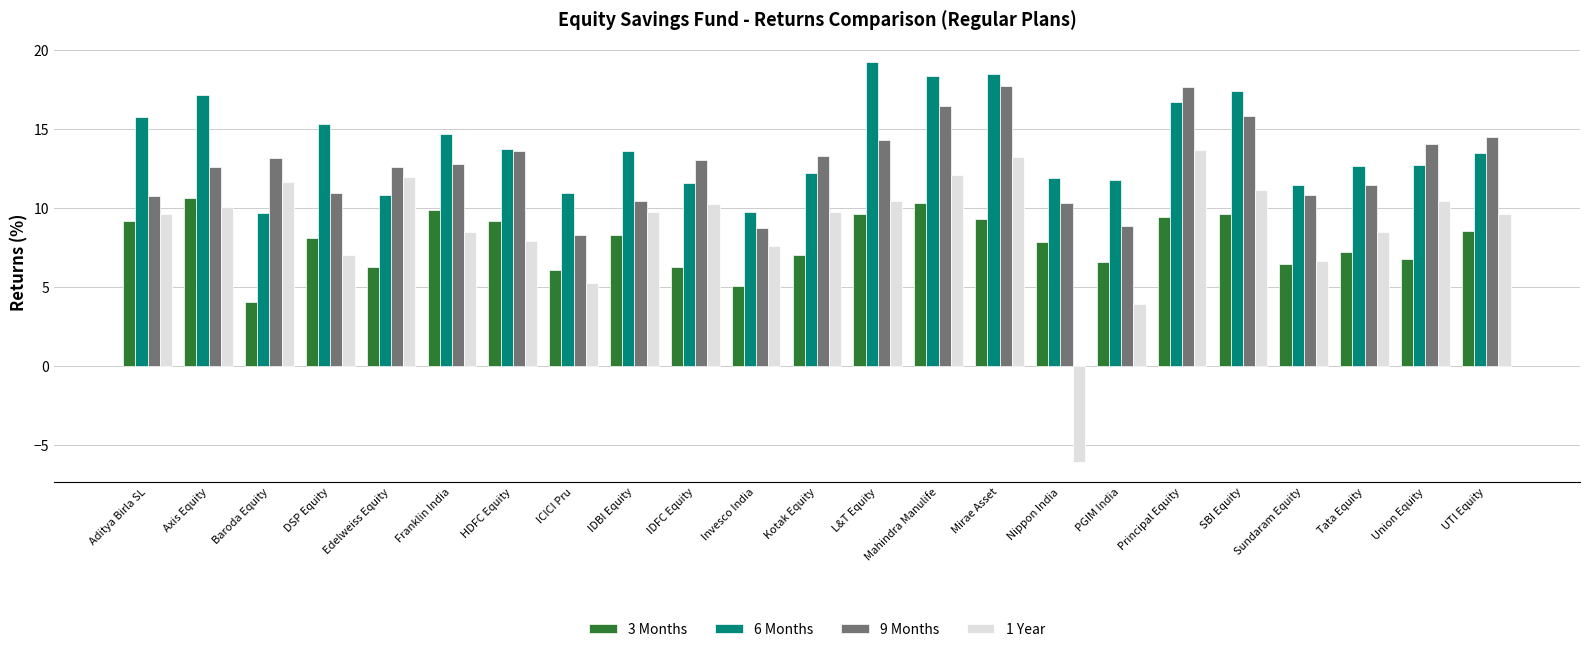

List the series in order of their overall mean, highest first.

6 Months, 9 Months, 1 Year, 3 Months